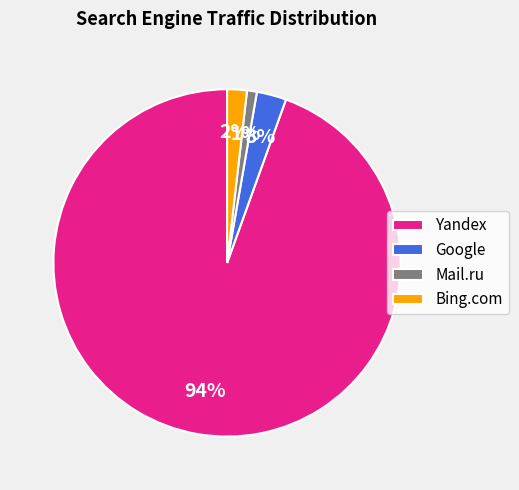

How many segments does this pie chart have?

4